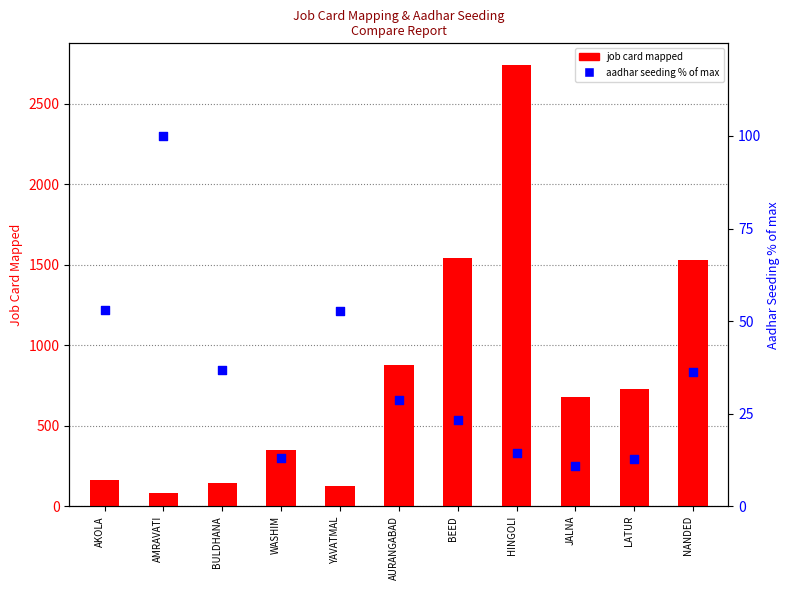

At how many categories does at least one series exceed 164?

7